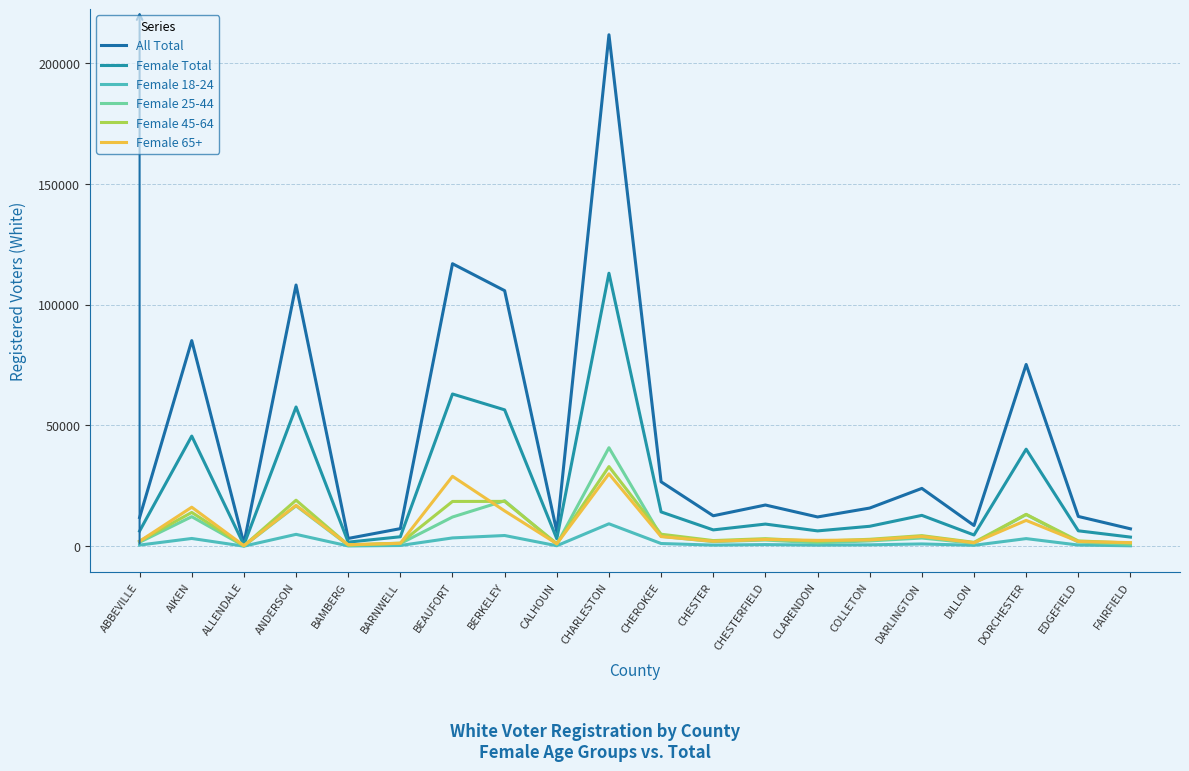

Which category has the highest value in the Female 65+ series?

CHARLESTON